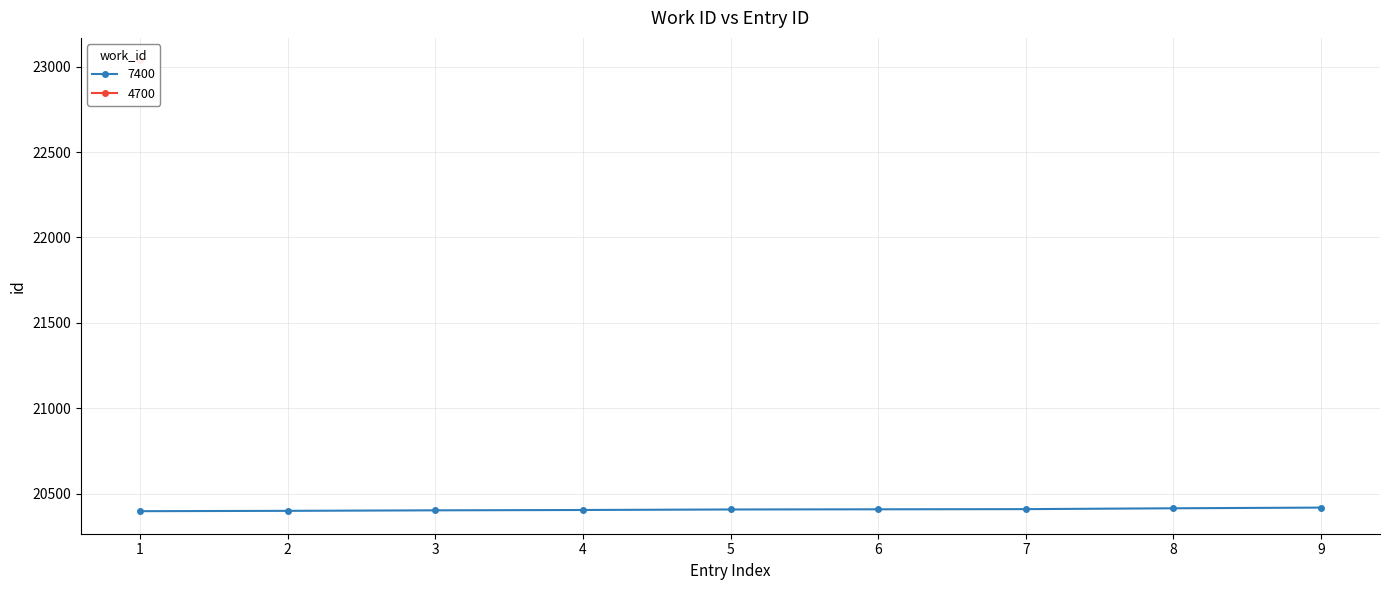

What is the average value?

20406